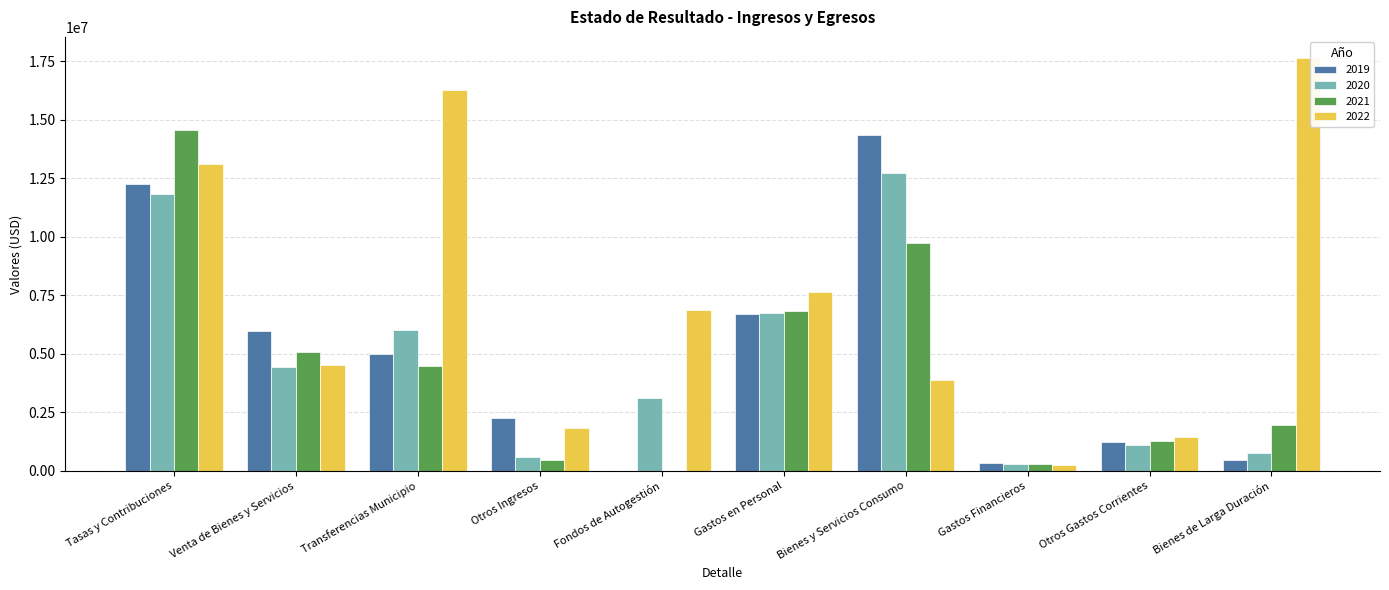

Which category has the highest value in the 2020 series?

Bienes y Servicios Consumo